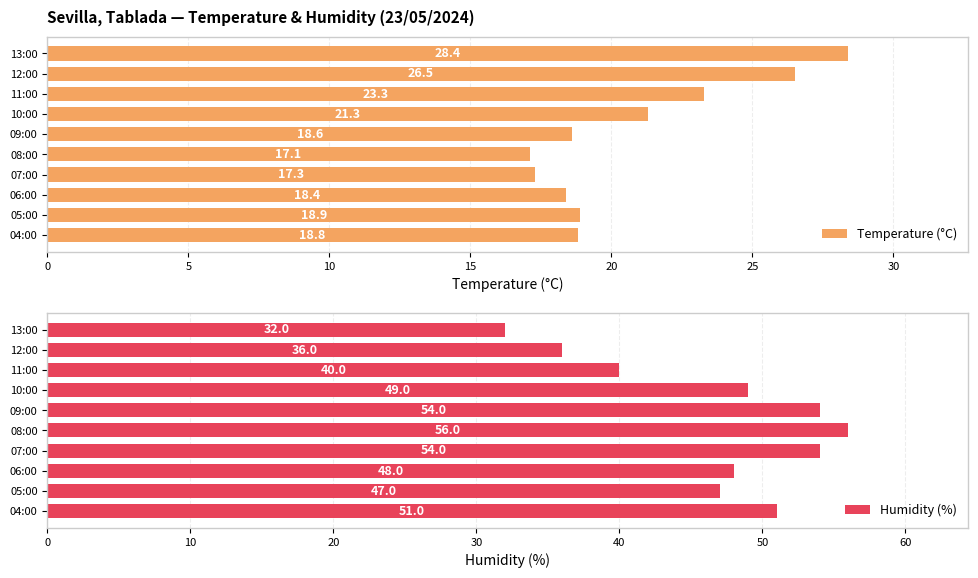

Which series has the widest spread of values?

Humidity (%)